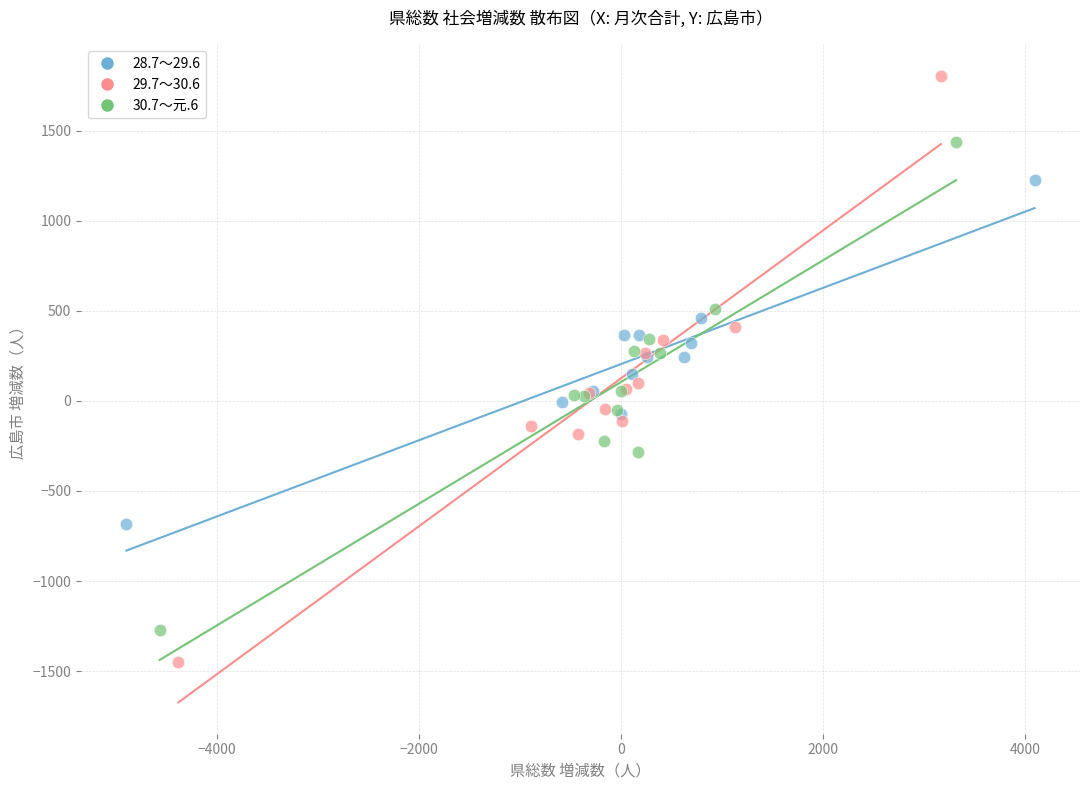

Which series reaches the maximum Y coordinate?

29.7～30.6